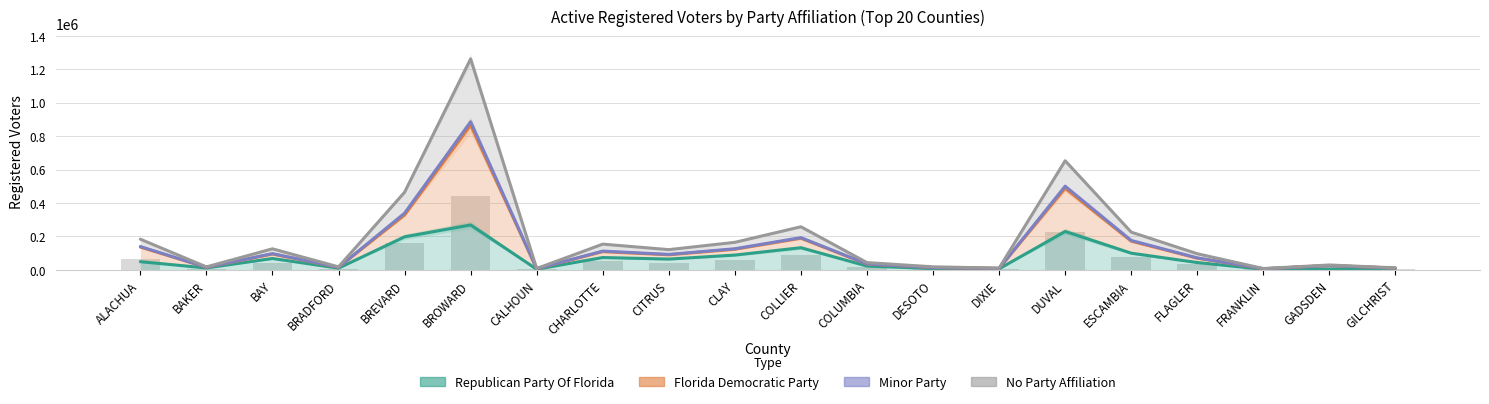

True or false: Republican Party Of Florida has a value of 3078 at DESOTO.

False